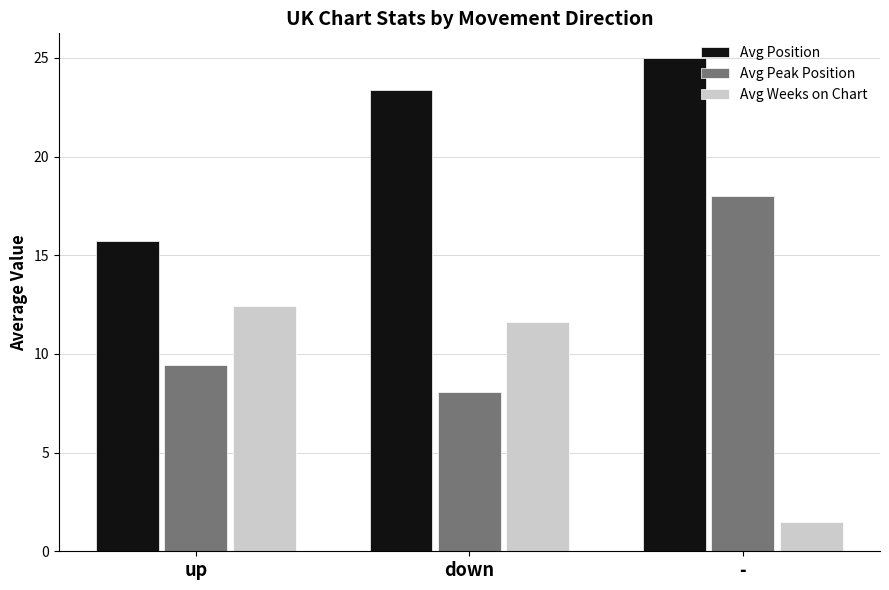

Reading left to right, what are all the values shown in this chart?

Avg Position: 15.8	23.4	25.0
Avg Peak Position: 9.4	8.1	18.0
Avg Weeks on Chart: 12.4	11.6	1.5